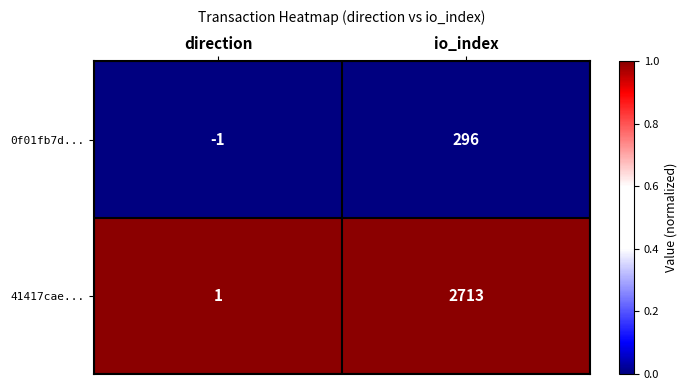

Reading left to right, what are all the values shown in this chart?

0f01fb7d...: -1	296
41417cae...: 1	2713